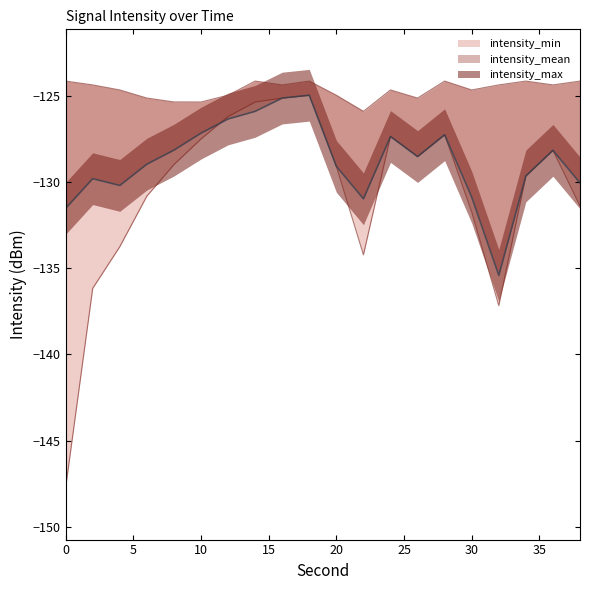

Reading right to left, list all the values displayed in this chart.

intensity_min: 38=-131.4	36=-128.2	34=-129.7	32=-137.2	30=-131.7	28=-127.3	26=-128.5	24=-127.4	22=-134.2	20=-129.1	18=-125.0	16=-125.1	14=-125.4	12=-126.2	10=-127.5	8=-129.0	6=-130.8	4=-133.8	2=-136.2	0=-147.7
intensity_mean: 38=-130.1	36=-128.2	34=-129.7	32=-135.4	30=-130.9	28=-127.3	26=-128.5	24=-127.4	22=-131.0	20=-129.1	18=-125.0	16=-125.1	14=-125.9	12=-126.4	10=-127.2	8=-128.2	6=-129.0	4=-130.2	2=-129.8	0=-131.5
intensity_max: 38=-124.2	36=-124.4	34=-124.2	32=-124.4	30=-124.7	28=-124.2	26=-125.1	24=-124.7	22=-125.9	20=-125.0	18=-124.2	16=-124.4	14=-124.2	12=-125.0	10=-125.4	8=-125.4	6=-125.1	4=-124.7	2=-124.4	0=-124.2